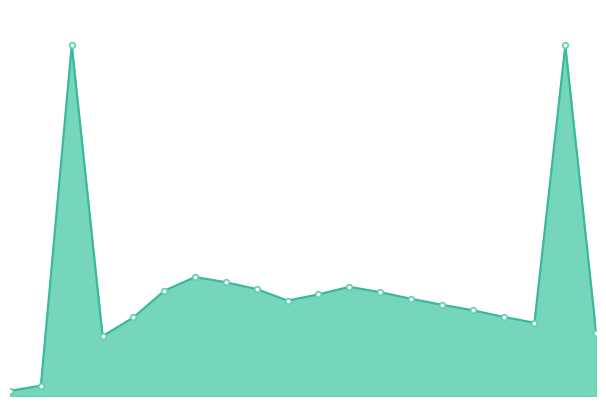

Where is the data nearest to the value 173?

6